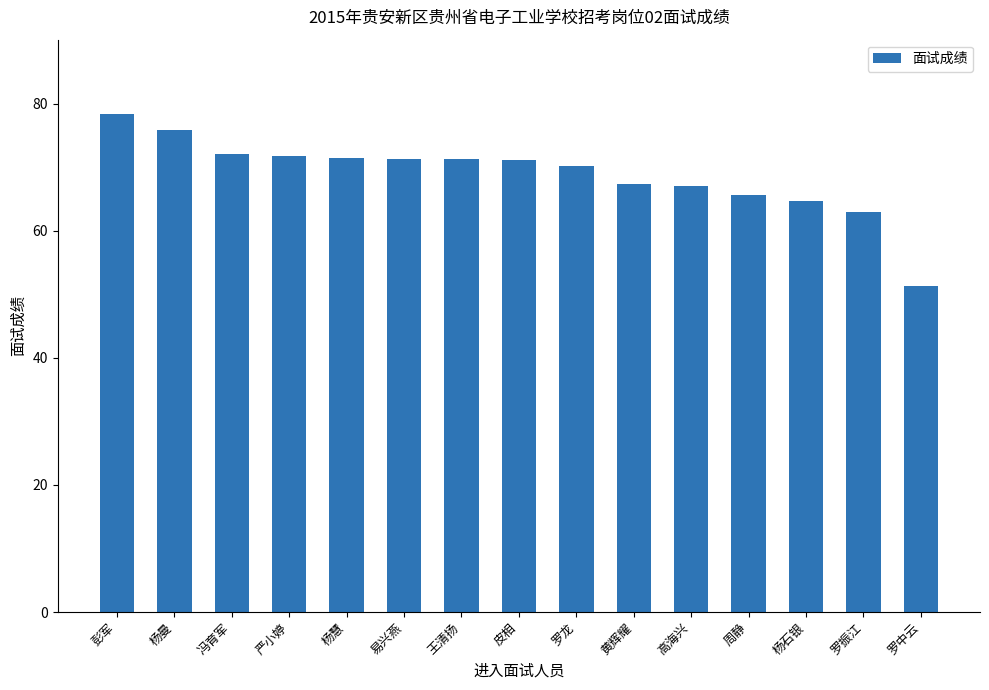

Count the number of data series in this chart.

1